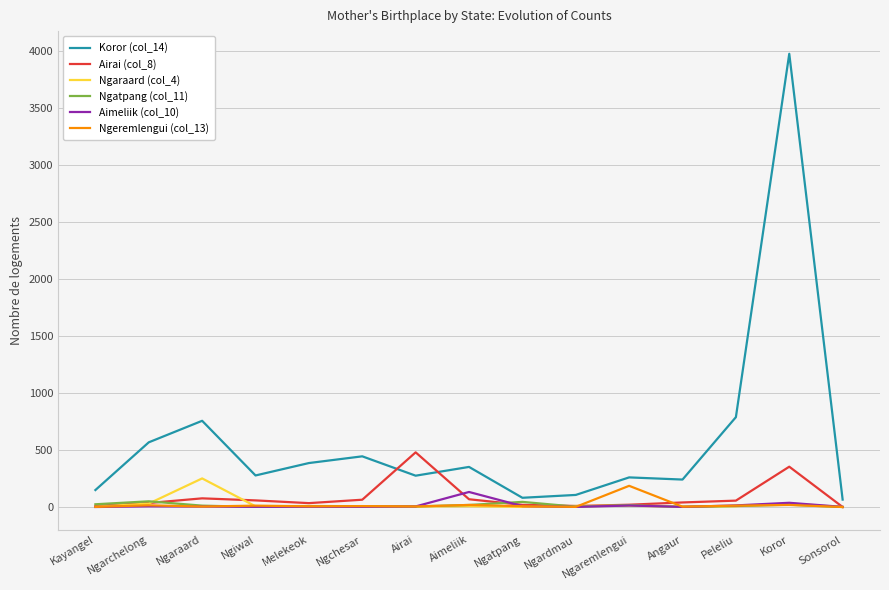

The Koror (col_14) series shows 106 at Ngardmau. True or false?

True